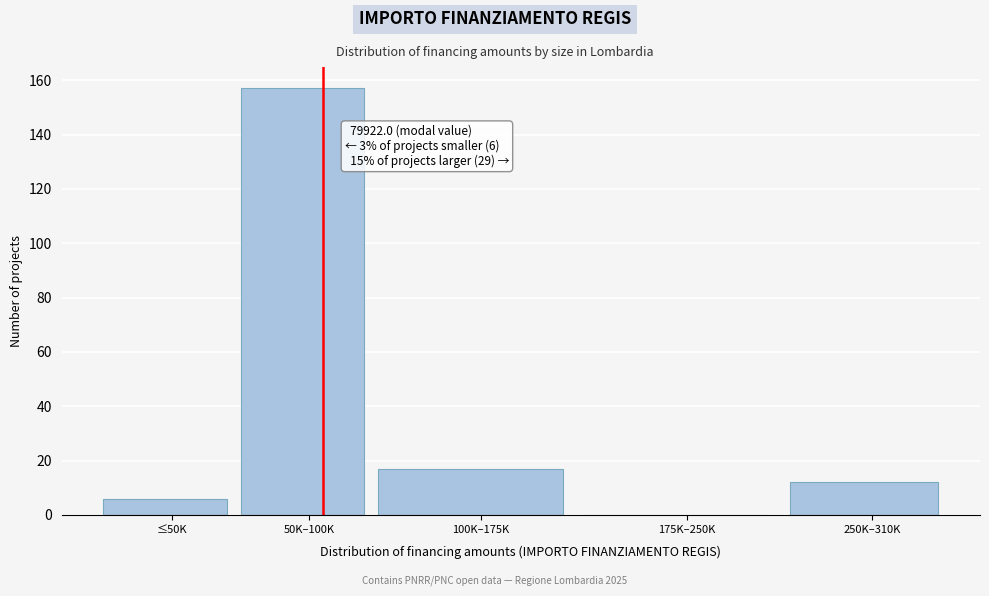

Reading left to right, transcribe all the data shown in this chart.

≤50K=6	50K–100K=157	100K–175K=17	175K–250K=0	250K–310K=12